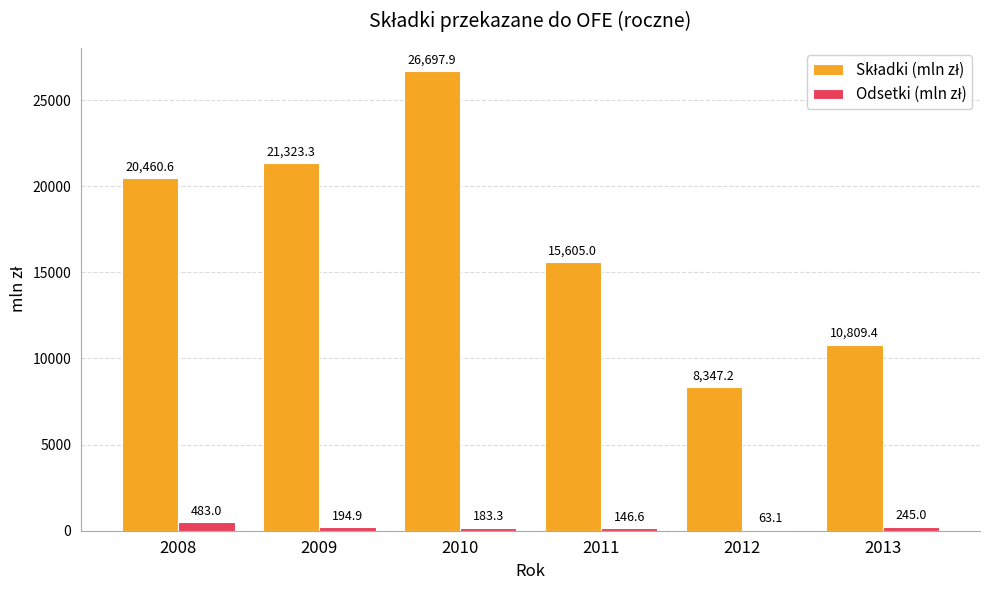

What is the maximum value shown in the chart?

26697.9